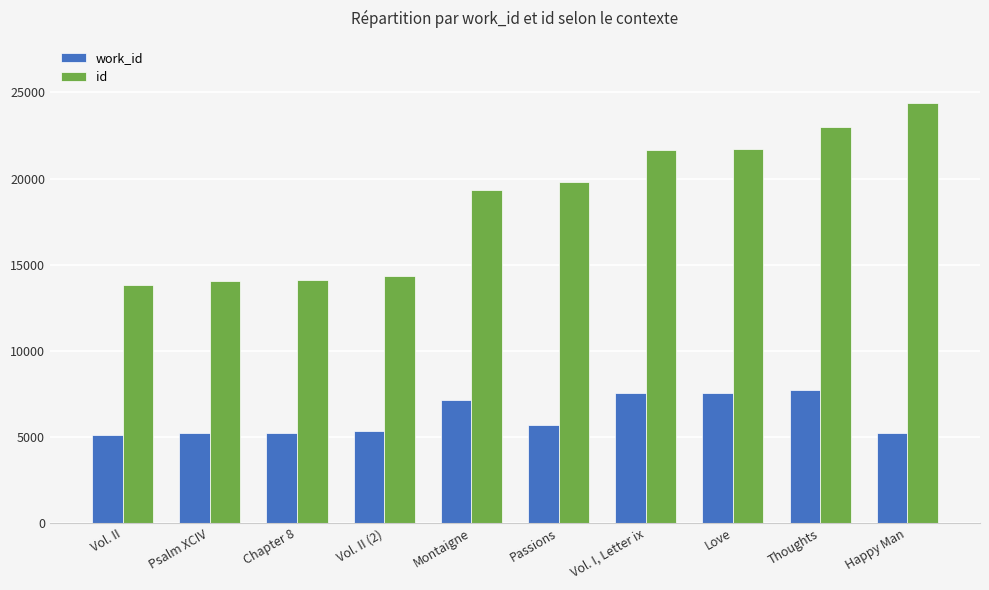

What is the sum of all id values?

186308